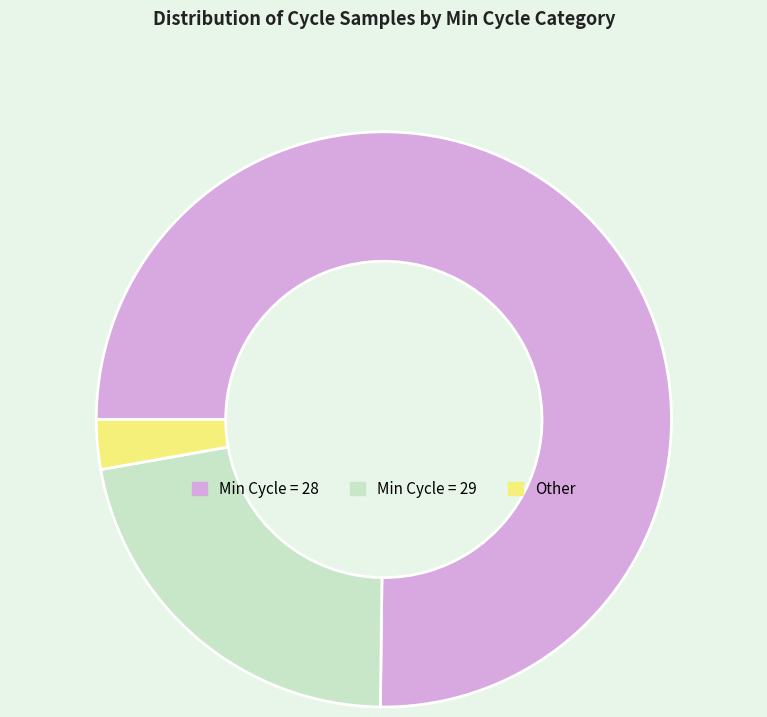

Between Other and Min Cycle = 28, which is larger?

Min Cycle = 28